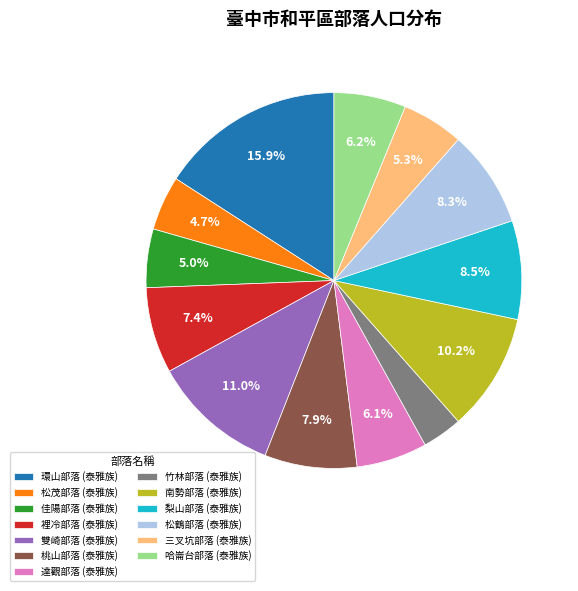

What is the largest slice in the pie chart?

環山部落 (泰雅族)